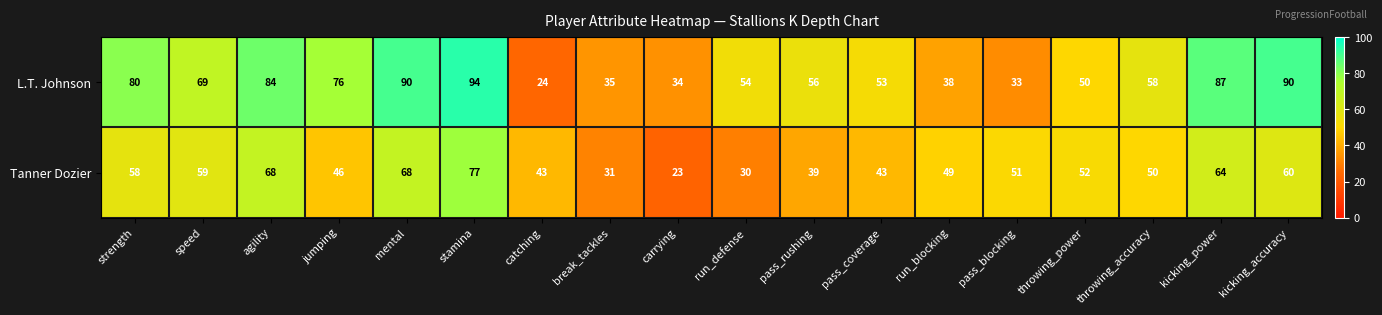

What is the lowest value of the Tanner Dozier series?

23